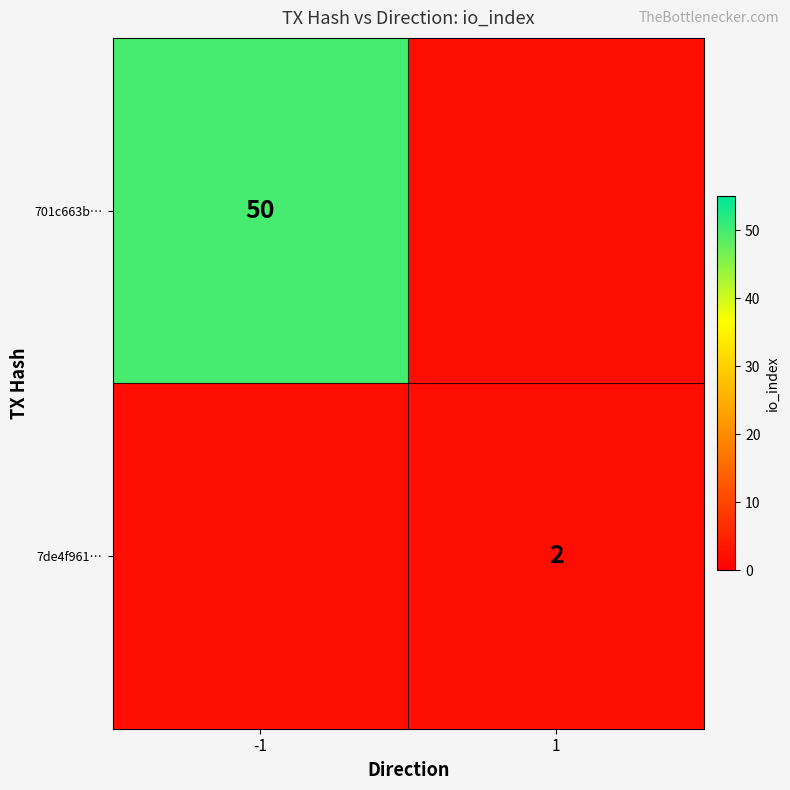

List the series in order of their peak value, highest first.

701c663b…, 7de4f961…